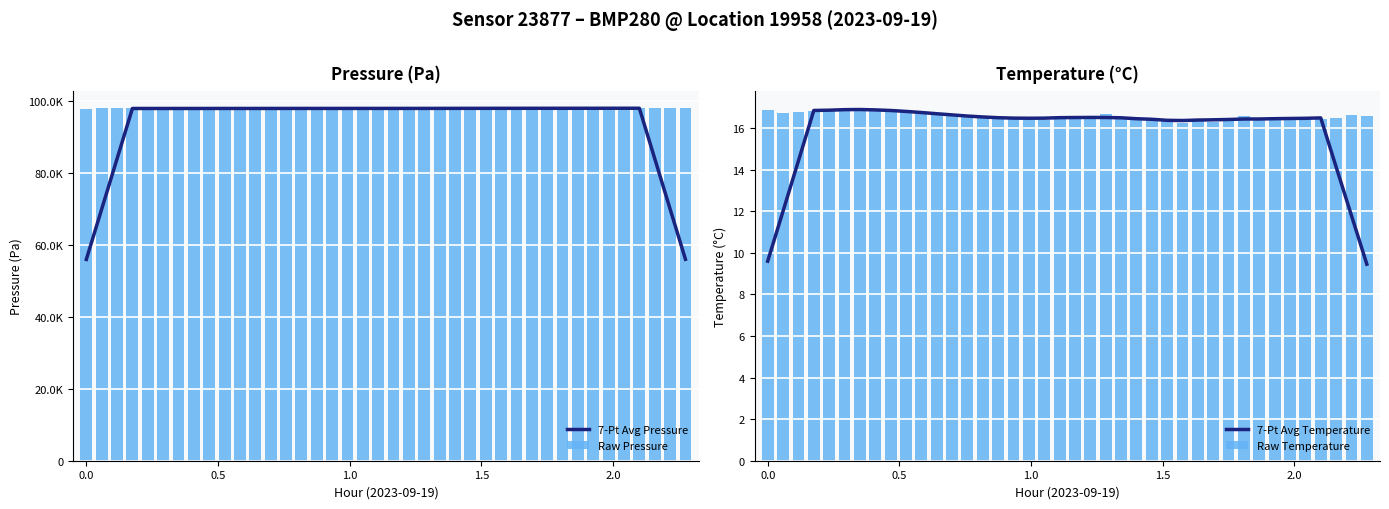

How many categories are shown in the chart?

40